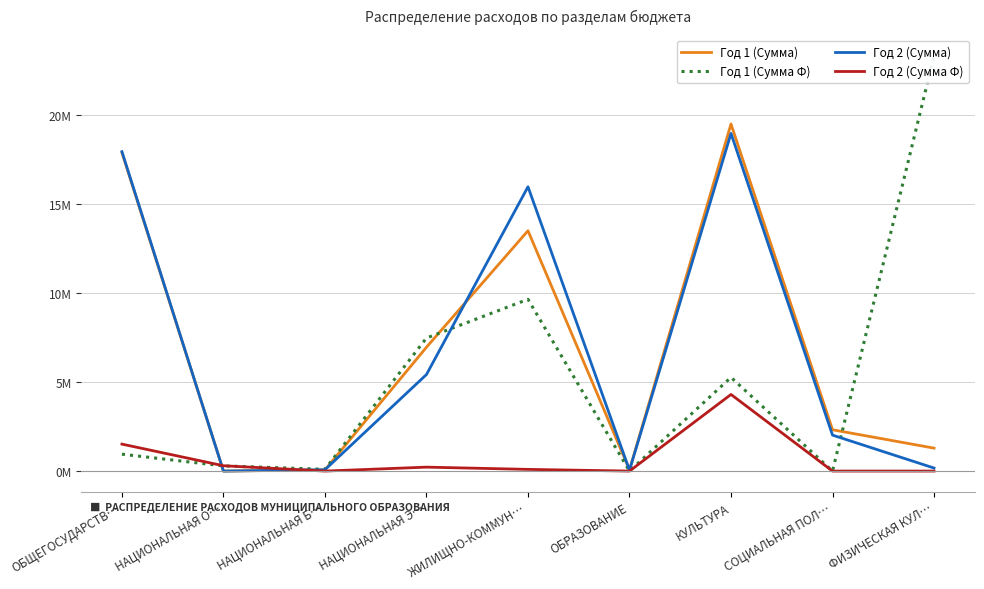

Reading right to left, extract all data points from this chart.

Год 1 (Сумма): ФИЗИЧЕСКАЯ КУЛ…=1.3	СОЦИАЛЬНАЯ ПОЛ…=2.3	КУЛЬТУРА=19.5	ОБРАЗОВАНИЕ=0.1	ЖИЛИЩНО-КОММУН…=13.5	НАЦИОНАЛЬНАЯ Э…=7.0	НАЦИОНАЛЬНАЯ Б…=0.1	НАЦИОНАЛЬНАЯ О…=0.0	ОБЩЕГОСУДАРСТВ…=17.9
Год 1 (Сумма Ф): ФИЗИЧЕСКАЯ КУЛ…=23.3	СОЦИАЛЬНАЯ ПОЛ…=0.0	КУЛЬТУРА=5.3	ОБРАЗОВАНИЕ=0.0	ЖИЛИЩНО-КОММУН…=9.6	НАЦИОНАЛЬНАЯ Э…=7.5	НАЦИОНАЛЬНАЯ Б…=0.1	НАЦИОНАЛЬНАЯ О…=0.3	ОБЩЕГОСУДАРСТВ…=0.9
Год 2 (Сумма): ФИЗИЧЕСКАЯ КУЛ…=0.2	СОЦИАЛЬНАЯ ПОЛ…=2.0	КУЛЬТУРА=19.0	ОБРАЗОВАНИЕ=0.1	ЖИЛИЩНО-КОММУН…=16.0	НАЦИОНАЛЬНАЯ Э…=5.4	НАЦИОНАЛЬНАЯ Б…=0.1	НАЦИОНАЛЬНАЯ О…=0.0	ОБЩЕГОСУДАРСТВ…=17.9
Год 2 (Сумма Ф): ФИЗИЧЕСКАЯ КУЛ…=0.0	СОЦИАЛЬНАЯ ПОЛ…=0.0	КУЛЬТУРА=4.3	ОБРАЗОВАНИЕ=0.0	ЖИЛИЩНО-КОММУН…=0.1	НАЦИОНАЛЬНАЯ Э…=0.2	НАЦИОНАЛЬНАЯ Б…=0.0	НАЦИОНАЛЬНАЯ О…=0.3	ОБЩЕГОСУДАРСТВ…=1.5